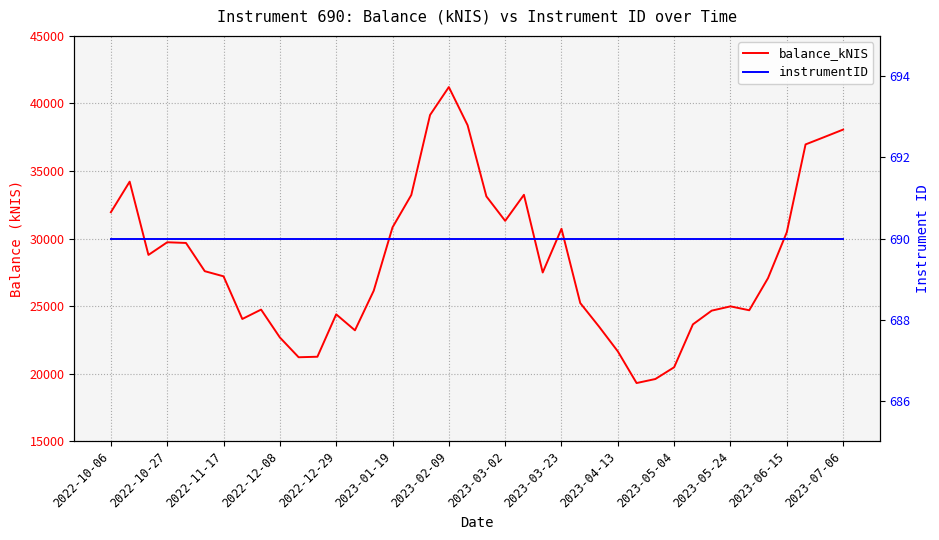

The value of balance_kNIS at 2023-03-02 is 37644.5. True or false?

False